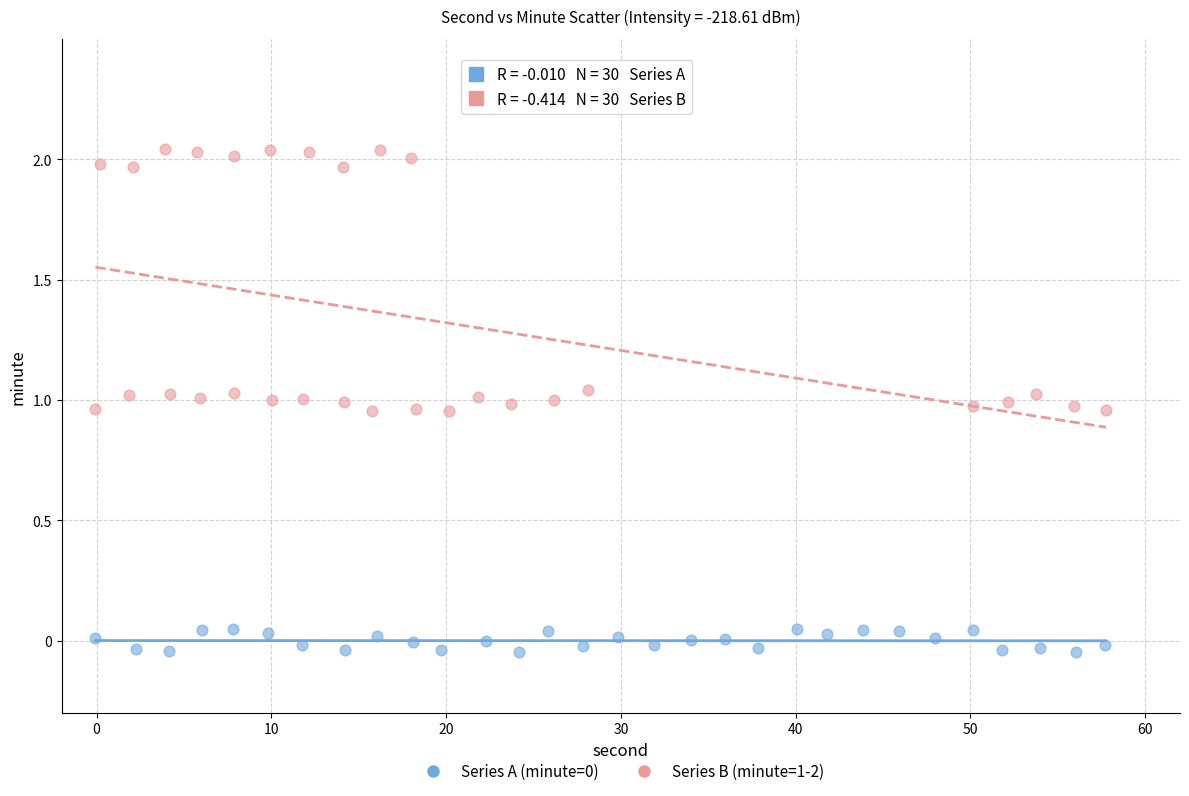

Which series reaches the maximum Y coordinate?

Series B (minute=1-2)